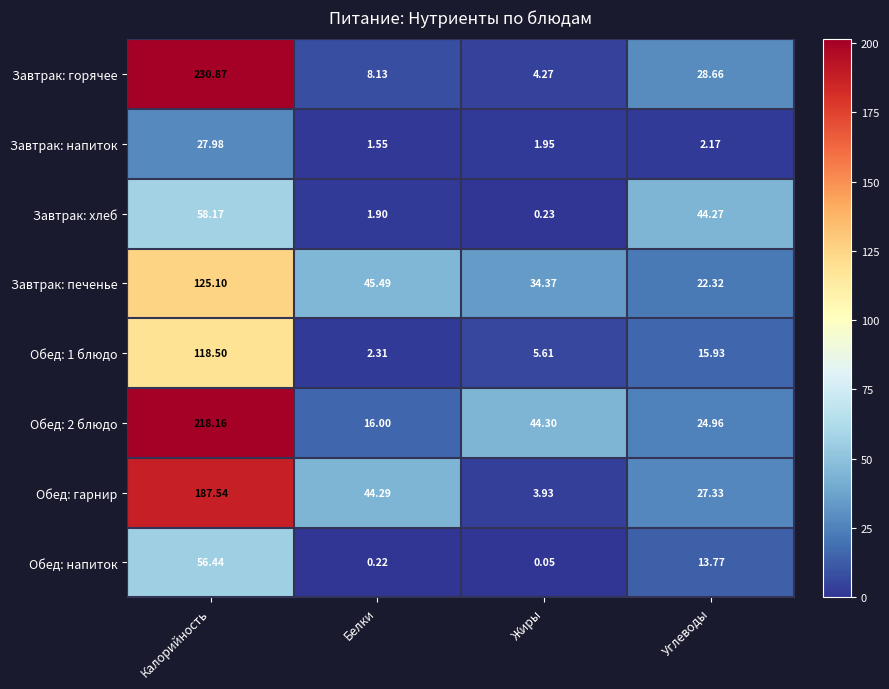

At which label does Завтрак: хлеб reach its peak?

Калорийность